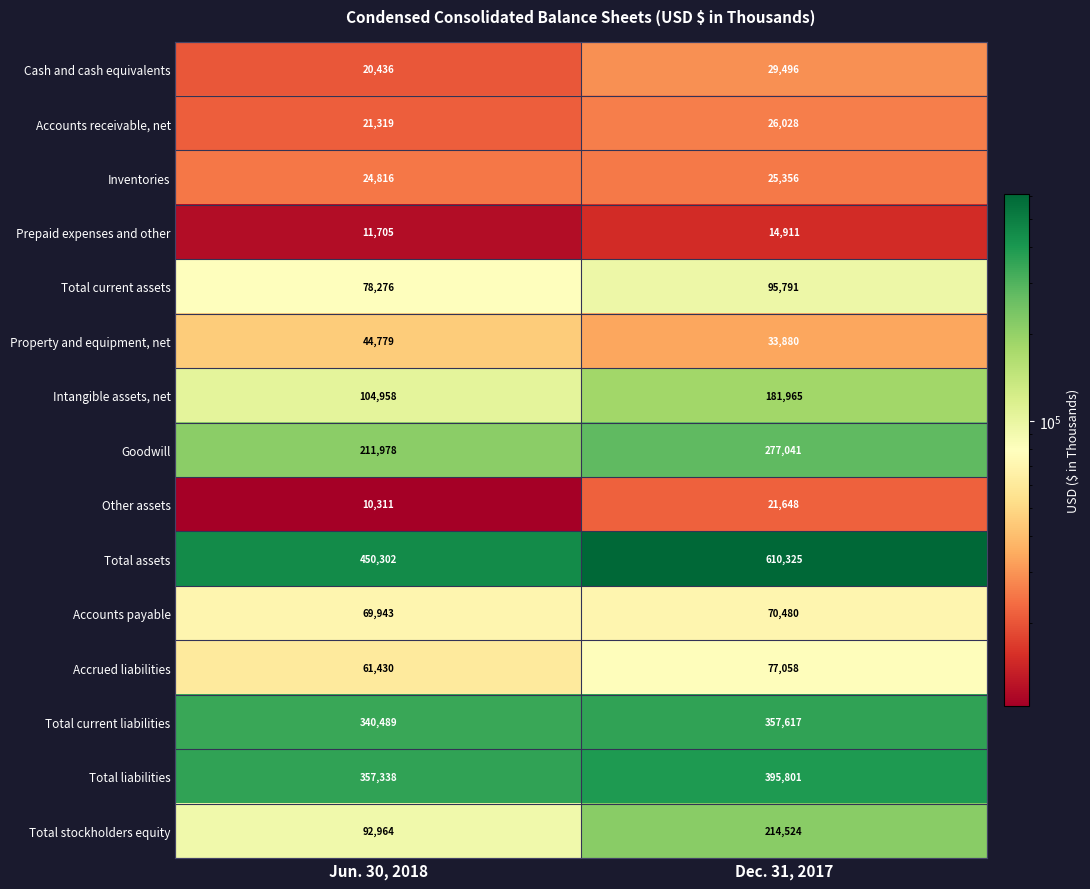

At which category does the chart reach its peak across all series?

Dec. 31, 2017